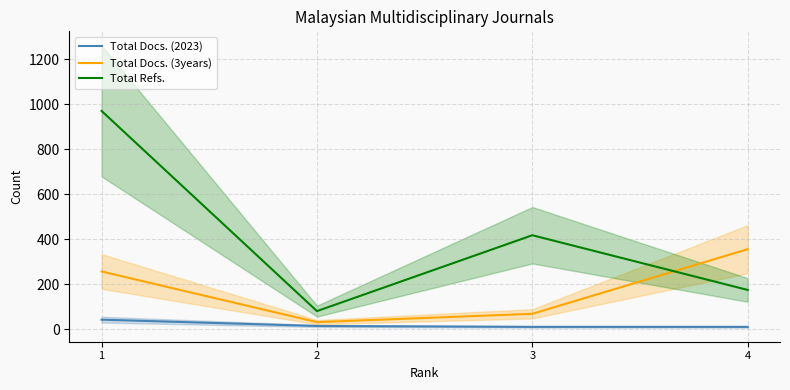

What is the value of the Total Docs. (2023) point at the 2nd from the left?

15